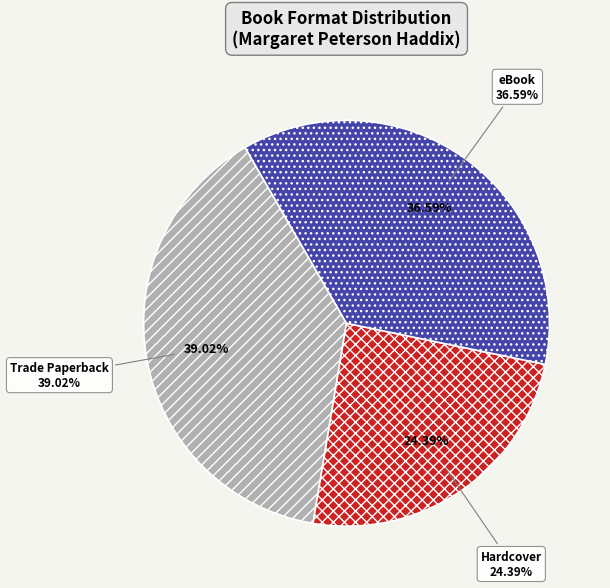

Is it true that Hardcover is 14% of the pie?

False